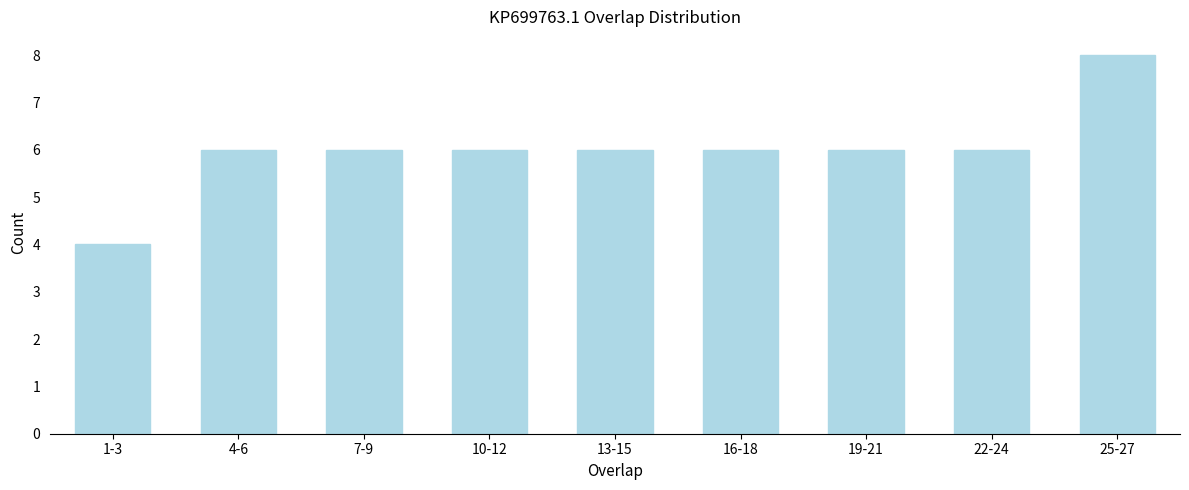

Reading left to right, list all the values displayed in this chart.

1-3=4	4-6=6	7-9=6	10-12=6	13-15=6	16-18=6	19-21=6	22-24=6	25-27=8